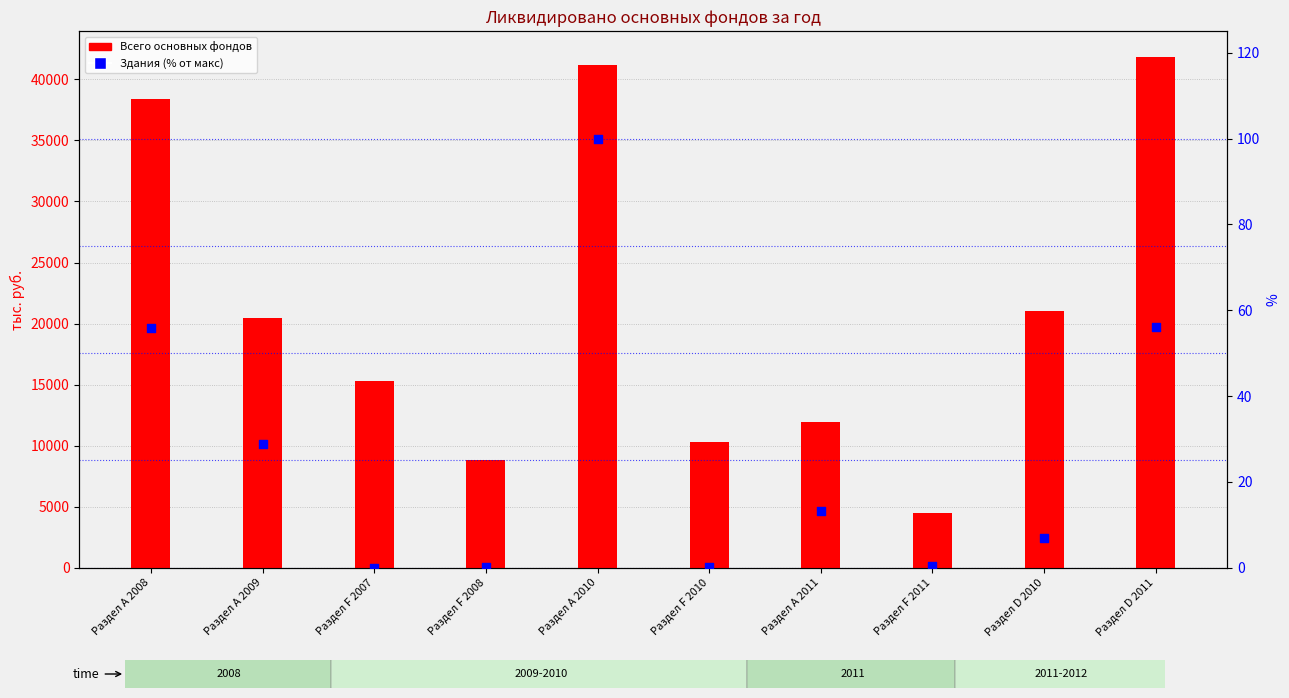

What are all the series names shown in the legend?

Всего основных фондов, Здания (% от макс)